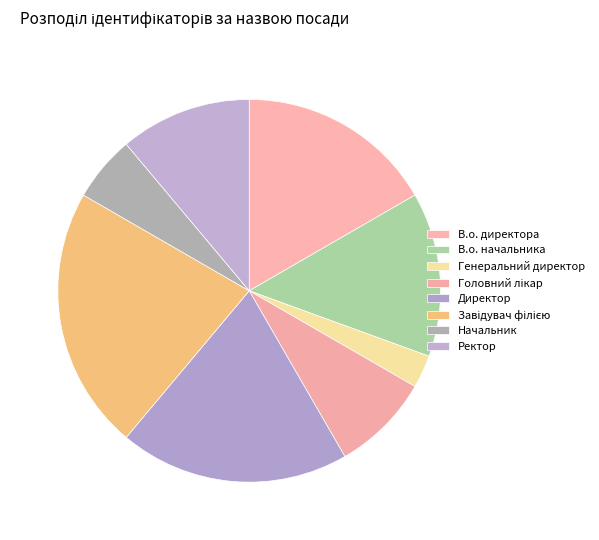

Does any single category account for the majority?

No